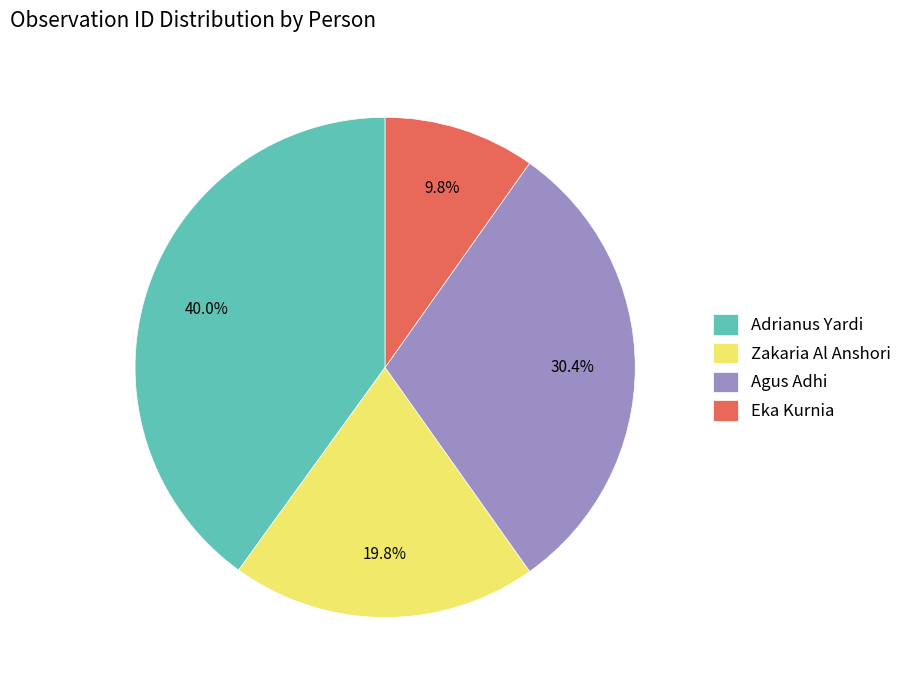

Combined, do Adrianus Yardi and Agus Adhi account for over 50%?

Yes